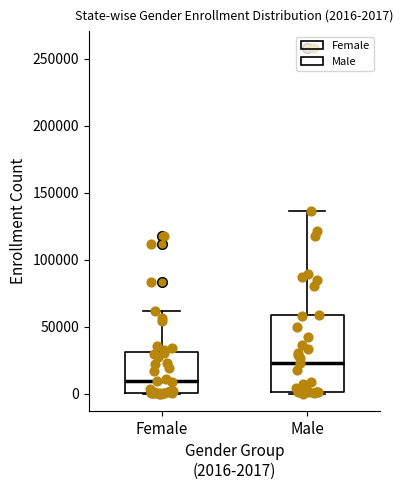

Which box's median line is the lowest?

Female